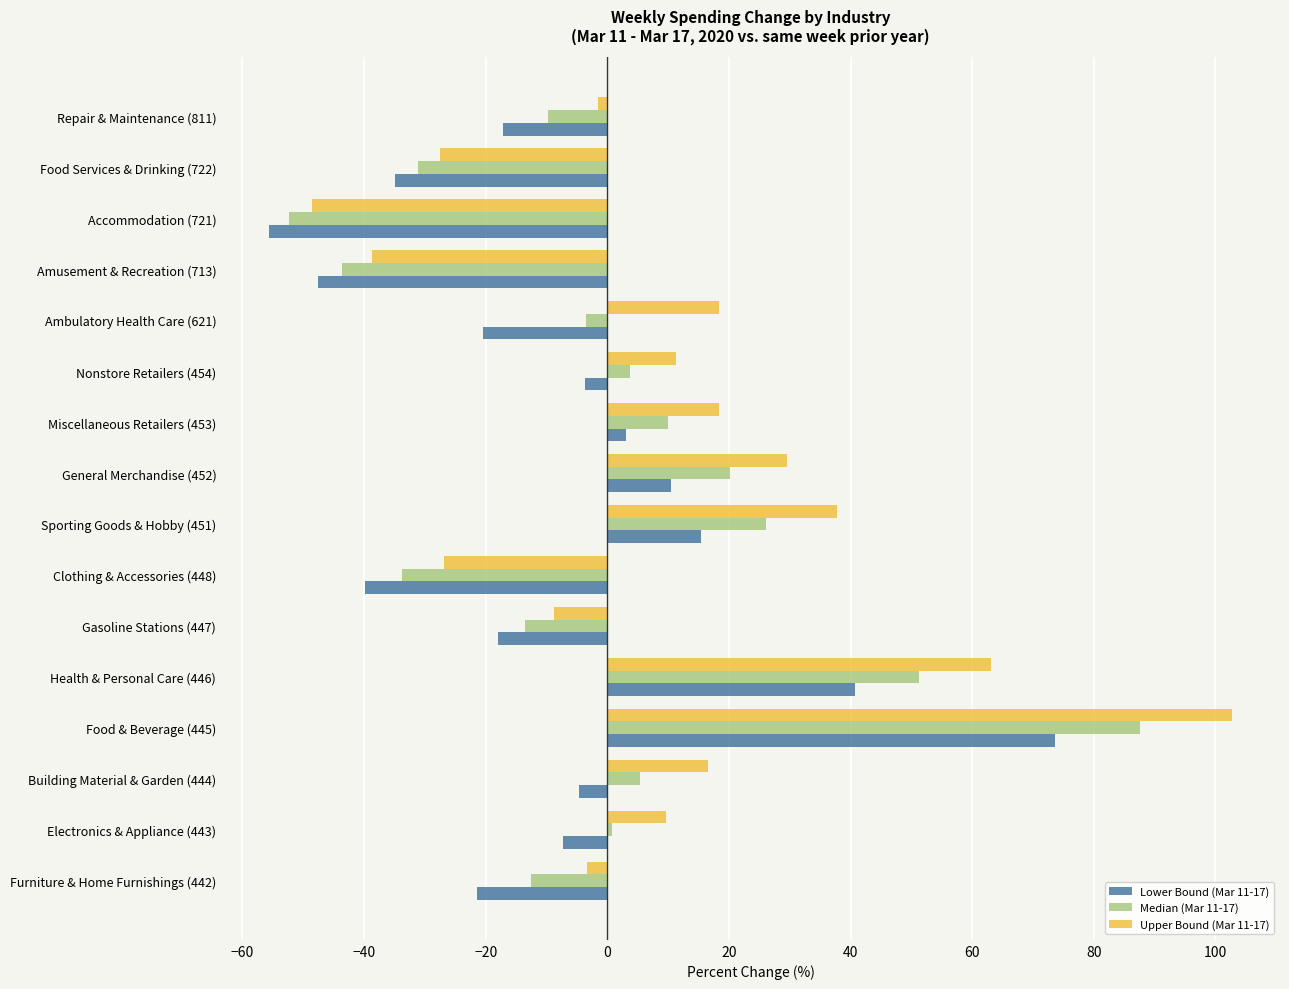

Count the number of data series in this chart.

3